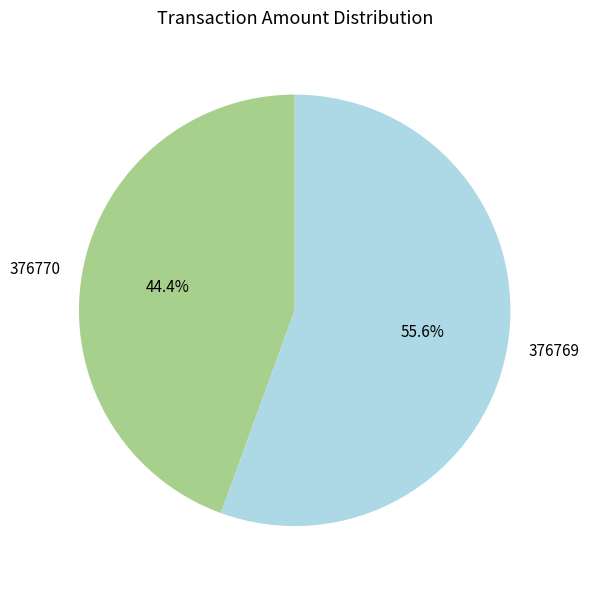

Does any single category account for the majority?

Yes